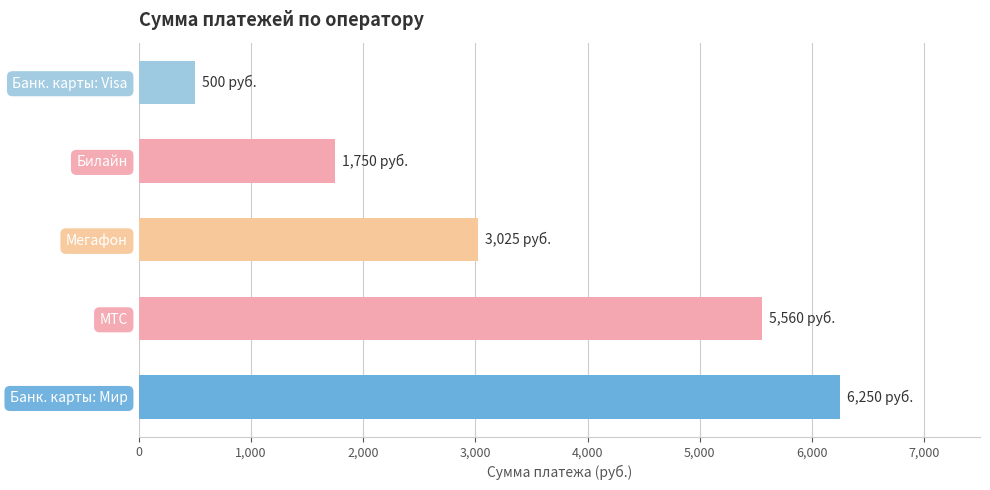

Which has a higher value, Мегафон or Банк. карты: Visa?

Мегафон